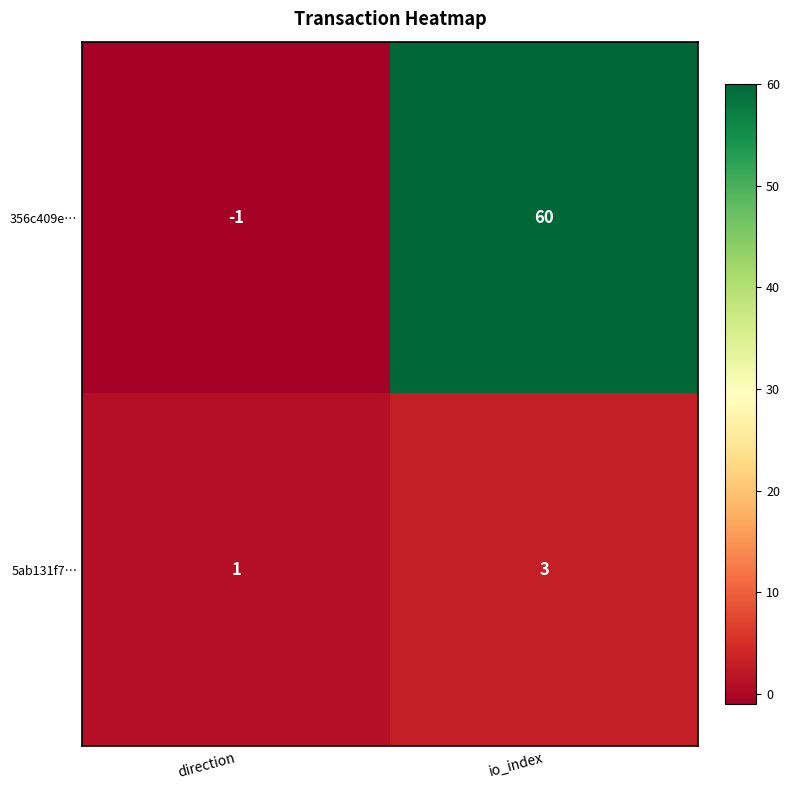

At which category is the sum across all series the highest?

io_index